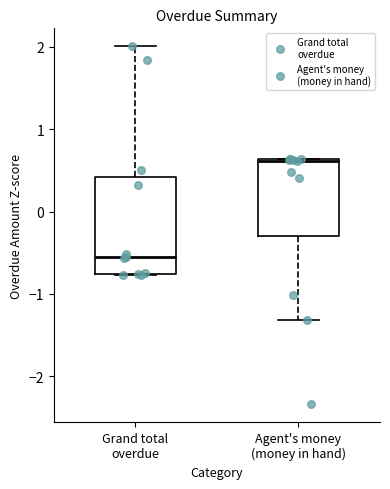

Reading left to right, transcribe this box plot: for each box, give where its median line is, the range the box spans, and where its two whiskers end, as read against the y-axis. The values are not printed on the chart, so give them approximately, as read against the axis.

Grand total overdue: median -0.5, box -0.8 to 0.4, whiskers -0.8 to 2.0
Agent's money (money in hand): median 0.6, box -0.3 to 0.6, whiskers -1.3 to 0.6